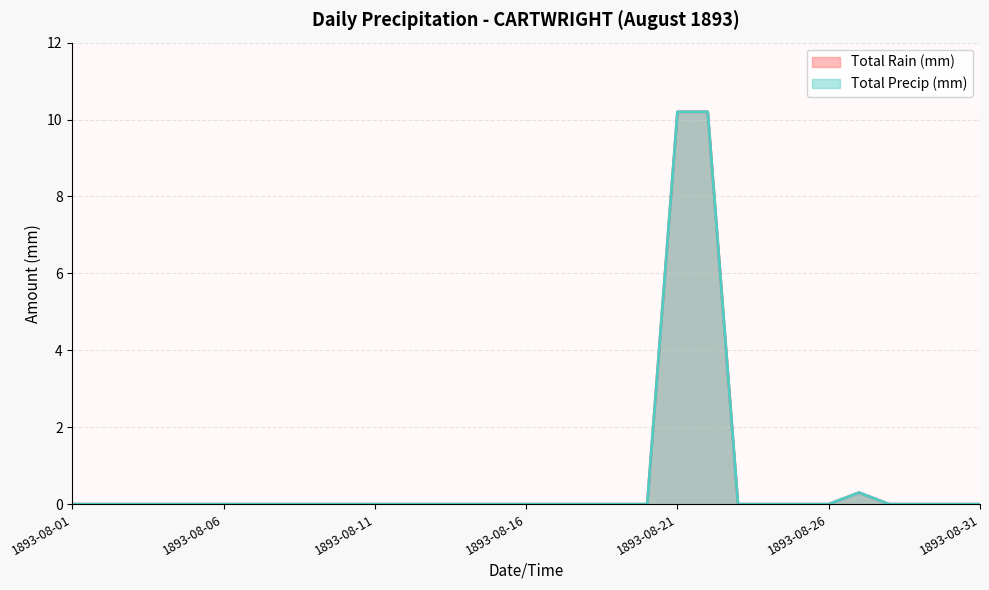

Rank the series by their maximum value, from highest to lowest.

Total Rain (mm), Total Precip (mm)